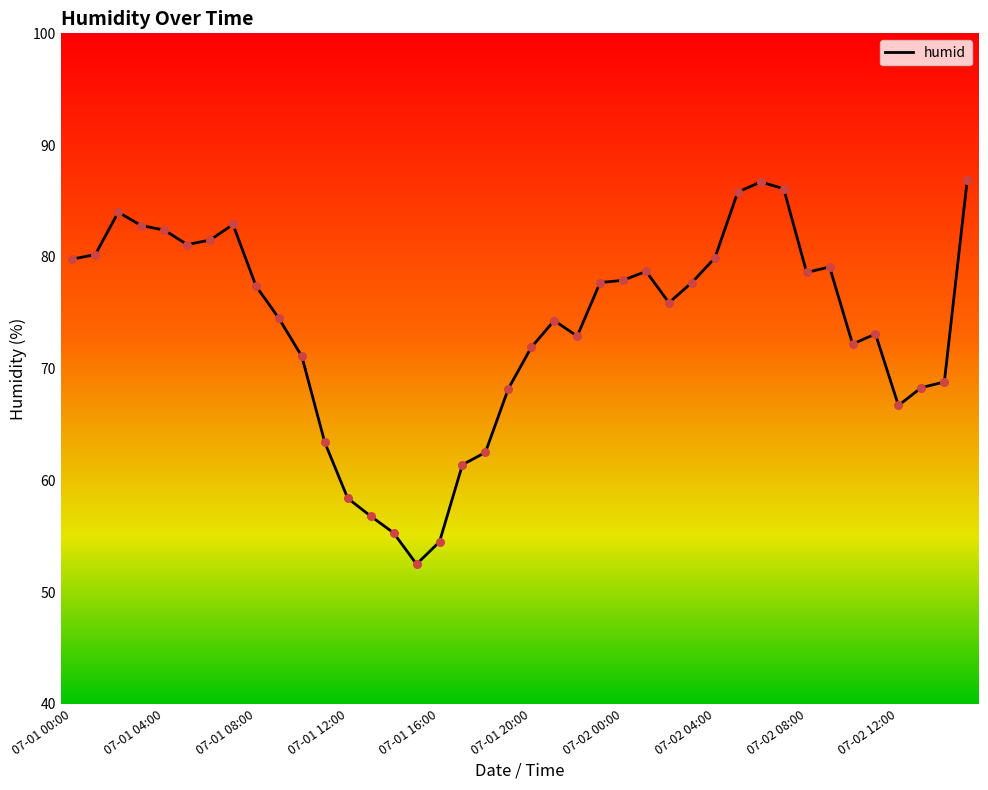

What is the difference between the maximum and minimum values?

34.4